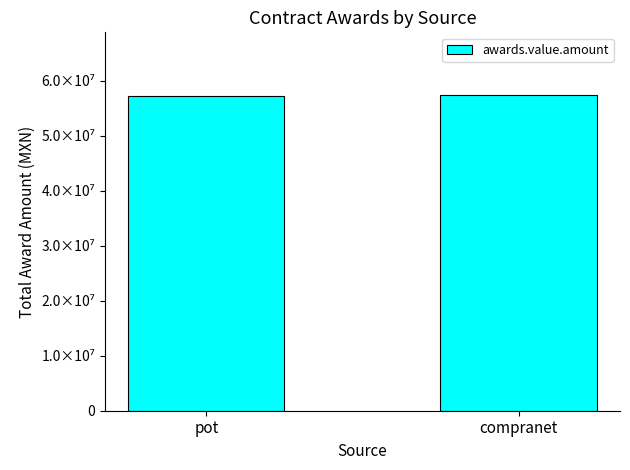

Does the chart contain any negative values?

No